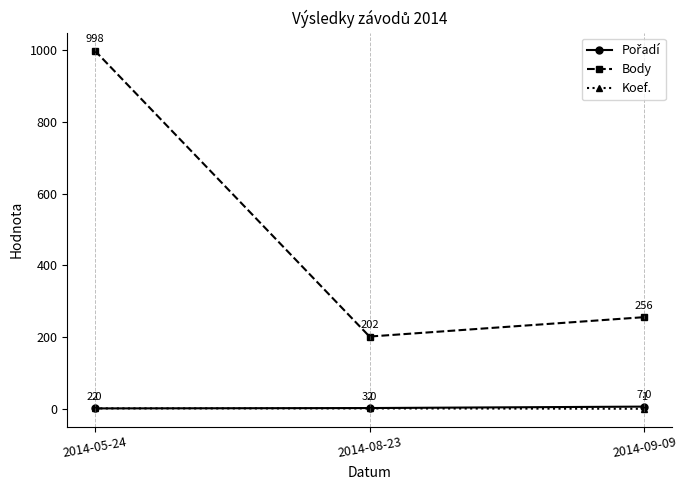

What is the maximum value shown in the chart?

998